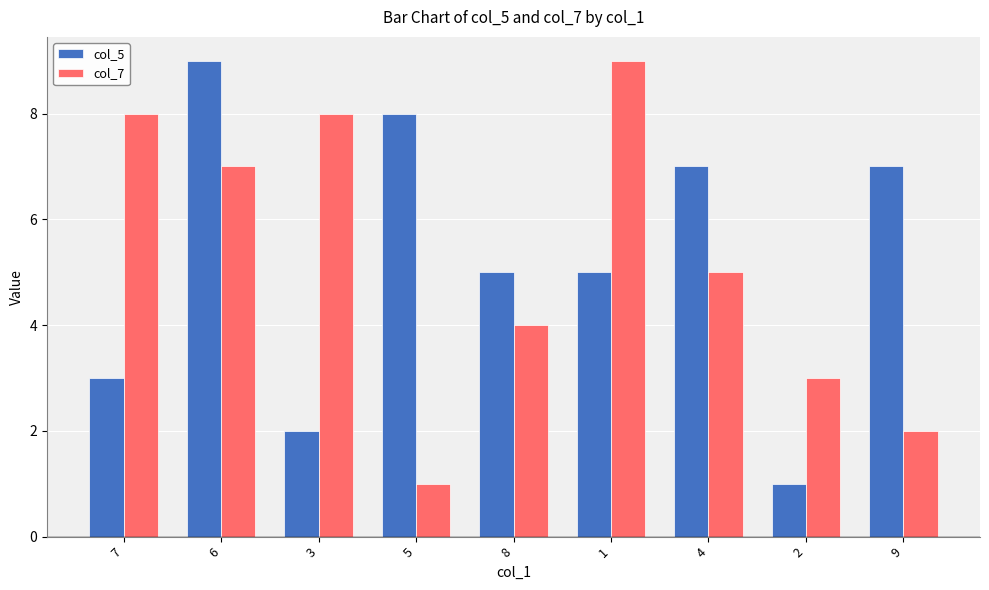

What is the lowest value of the col_5 series?

1